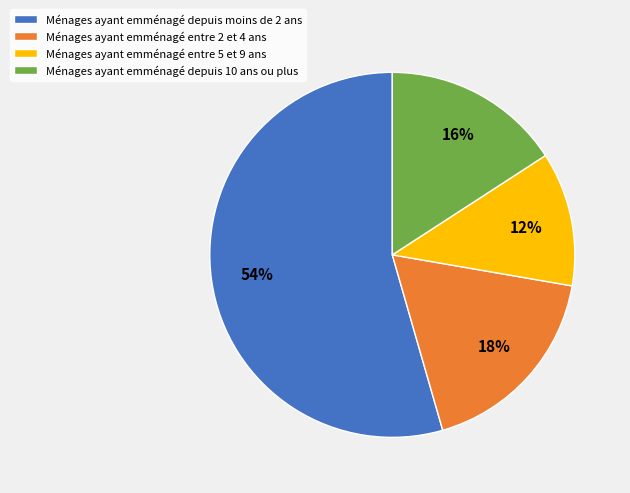

To the nearest percent, what is the average slice percentage?

25%